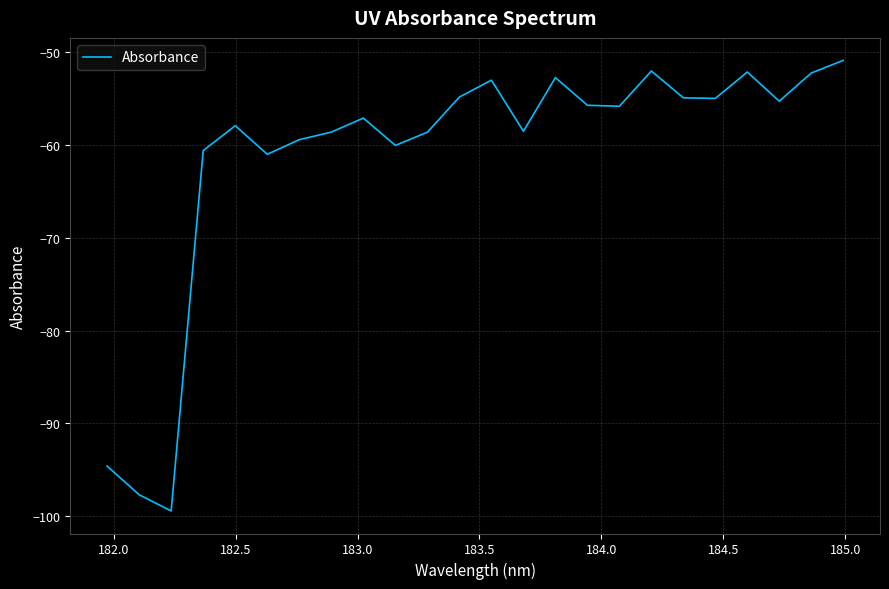

What is the difference between the maximum and minimum values?

48.5